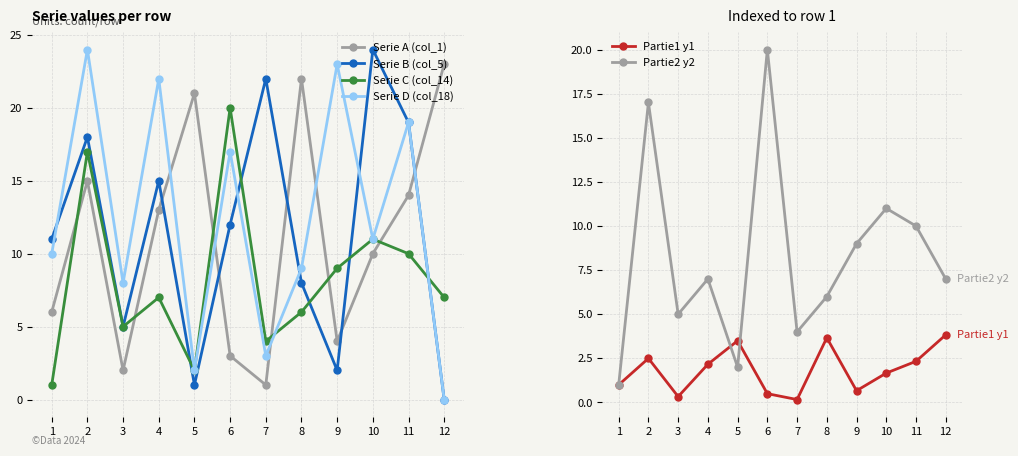

Which has a higher value, 5 or 4?

5